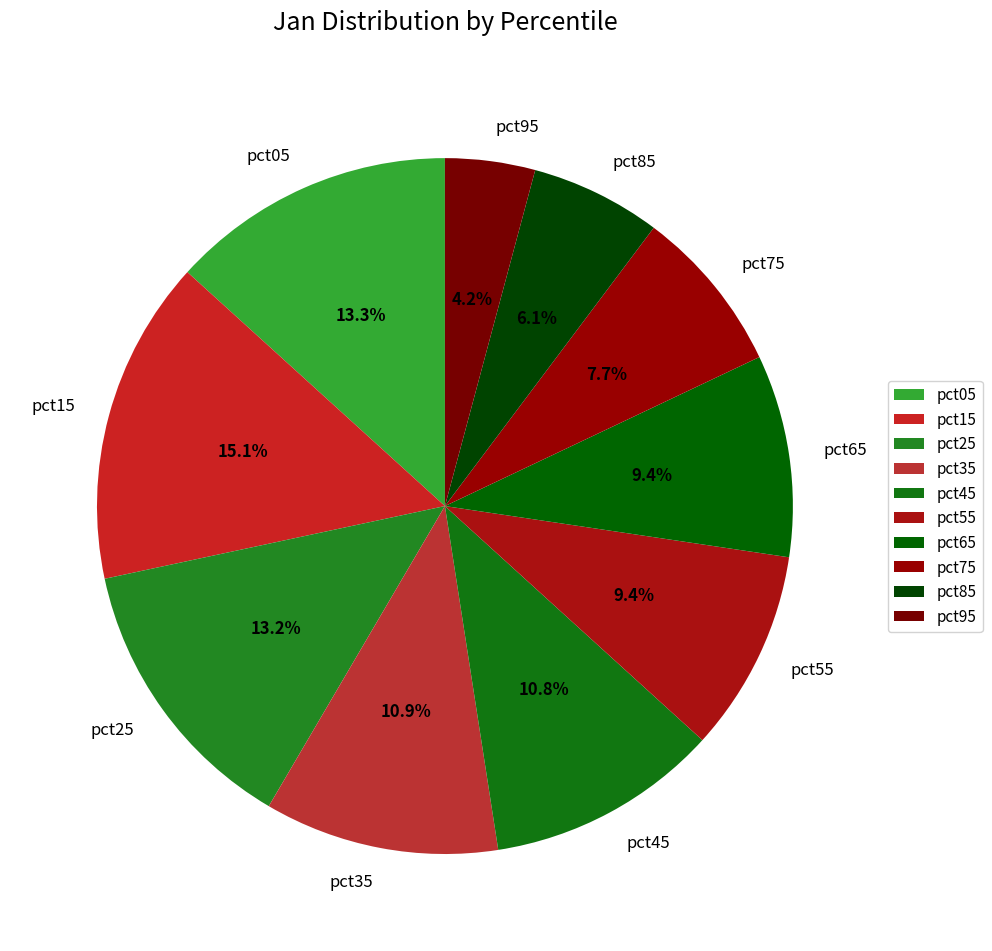

Which category has the biggest portion of the pie?

pct15